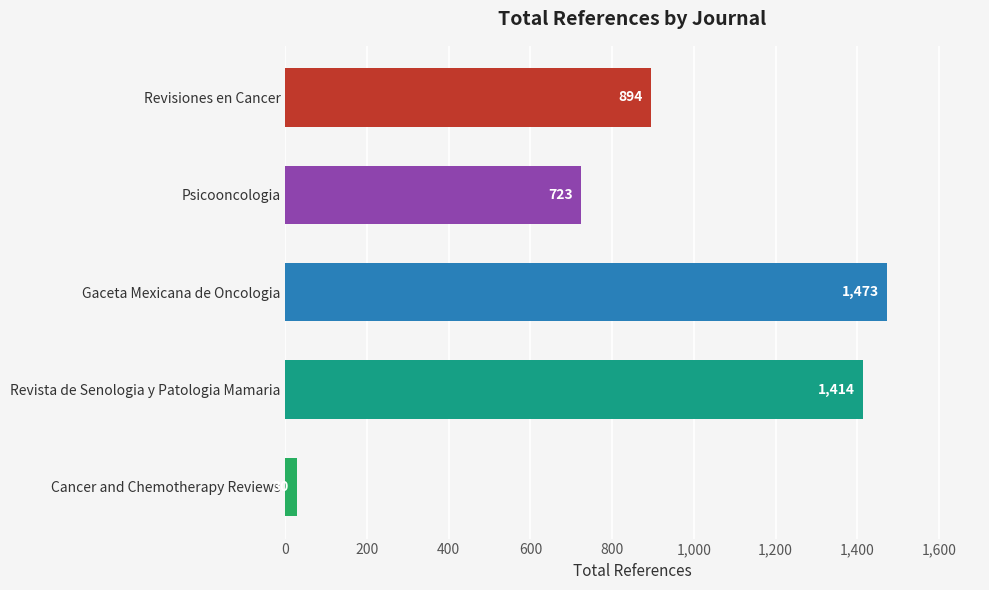

How many data points are less than 894?

2